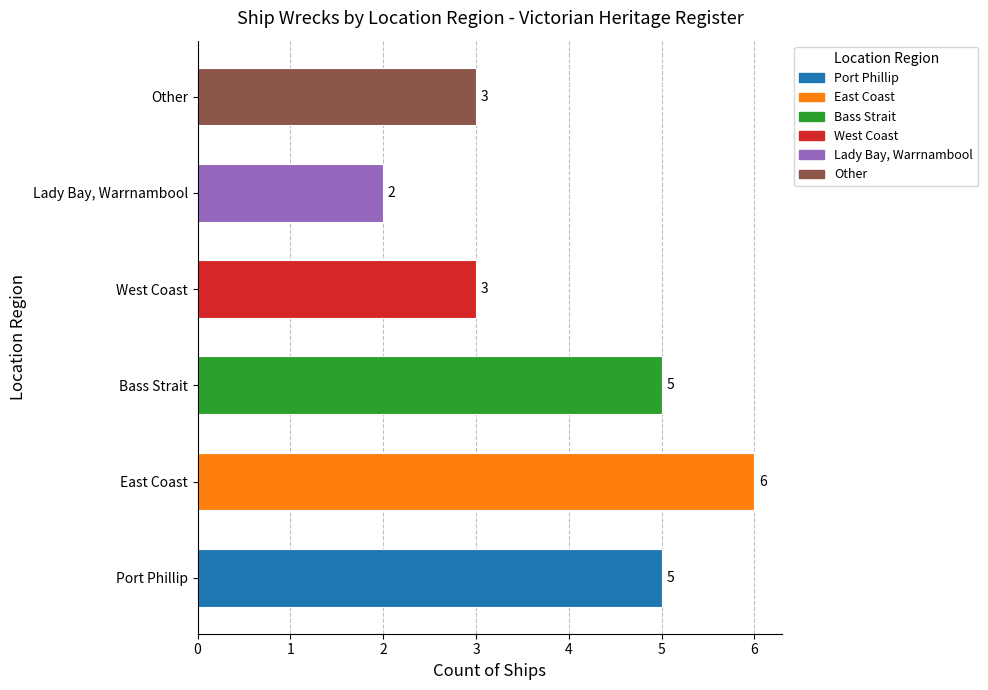

What is the change in value from Bass Strait to Other?

-2